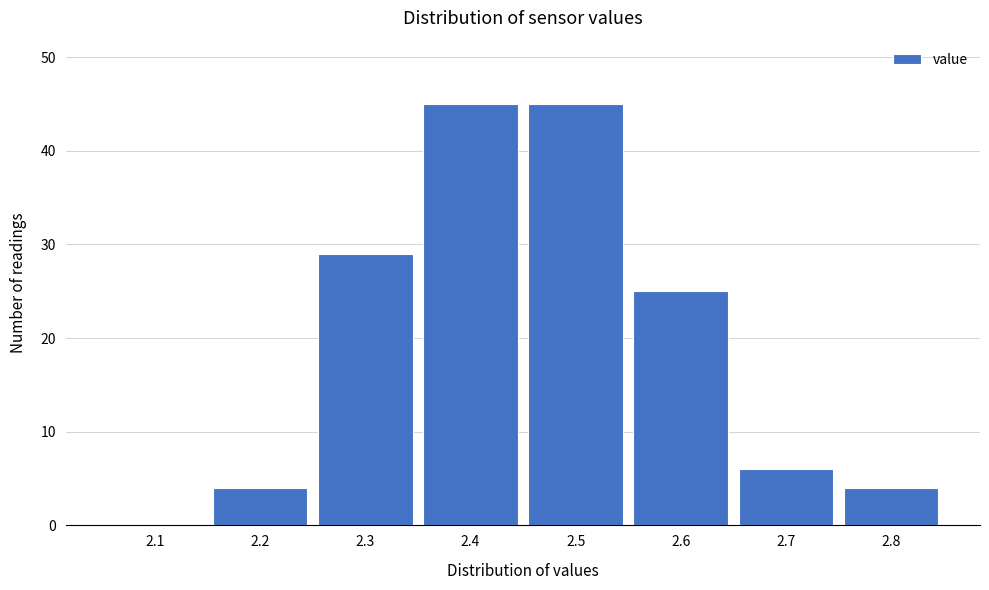

Which has a higher value, 2.6 or 2.1?

2.6